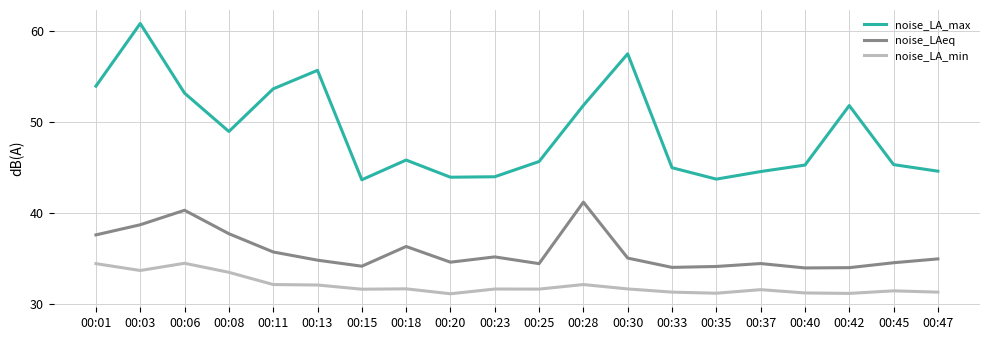

Which category has the highest value in the noise_LA_max series?

00:03